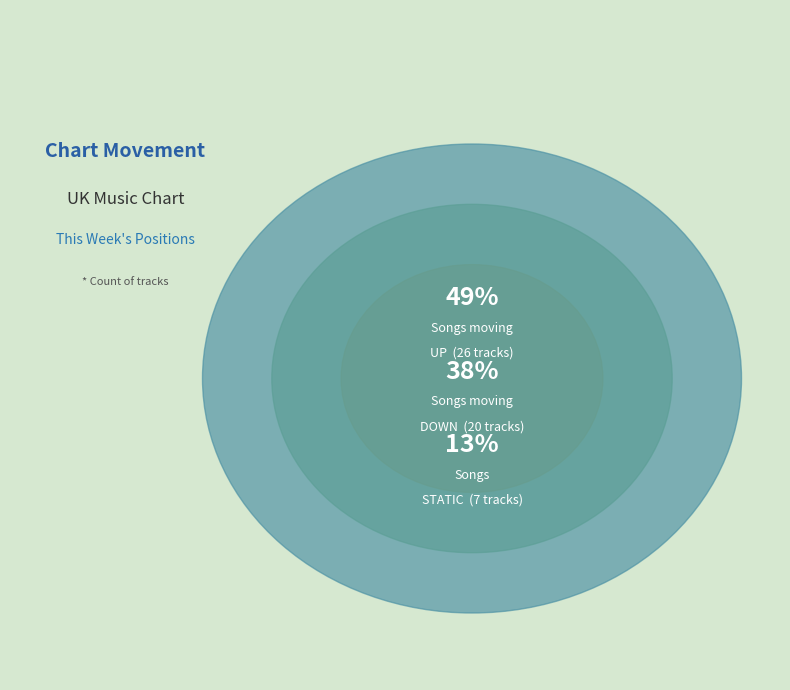

Between down and -, which is larger?

down